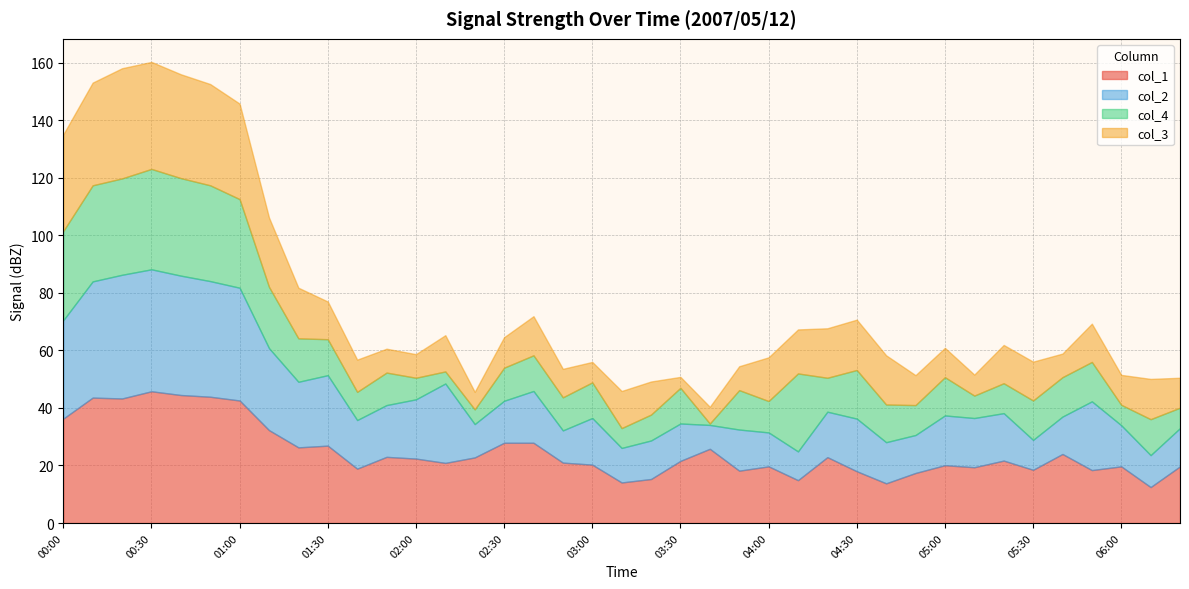

At which category does the chart reach its peak across all series?

00:30